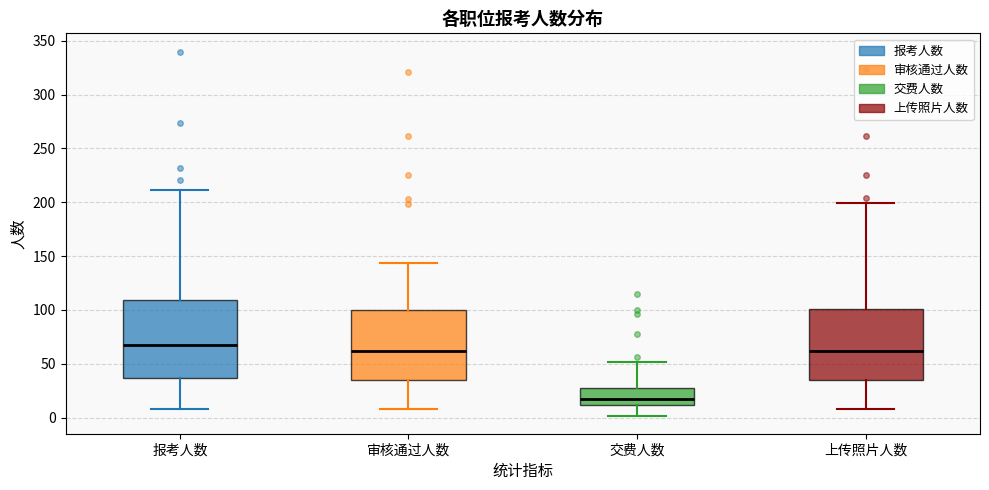

Reading left to right, transcribe this box plot: for each box, give where its median line is, the range the box spans, and where its two whiskers end, as read against the y-axis. The values are not printed on the chart, so give them approximately, as read against the axis.

报考人数: median 70, box 35 to 110, whiskers 10 to 210
审核通过人数: median 60, box 35 to 100, whiskers 10 to 145
交费人数: median 15, box 10 to 30, whiskers 0 to 50
上传照片人数: median 60, box 35 to 100, whiskers 10 to 200